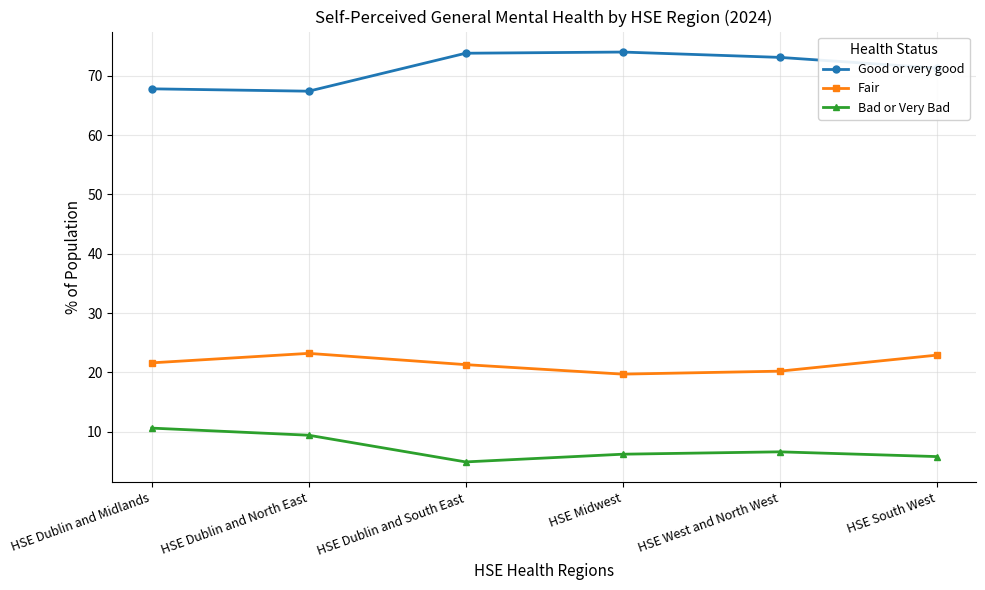

At which category does Fair reach its first local peak?

HSE Dublin and North East